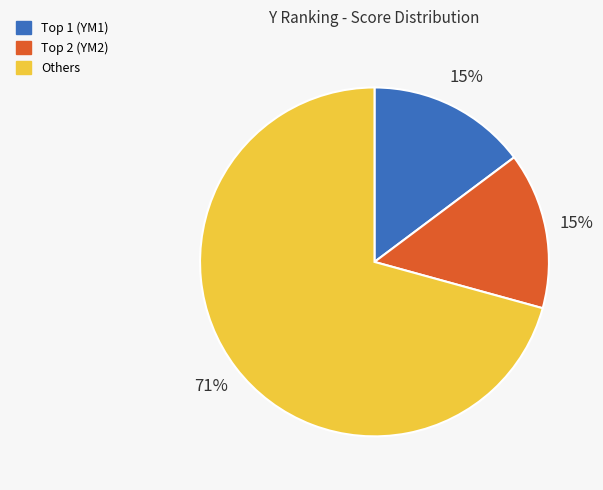

Is there a majority slice in this chart?

Yes